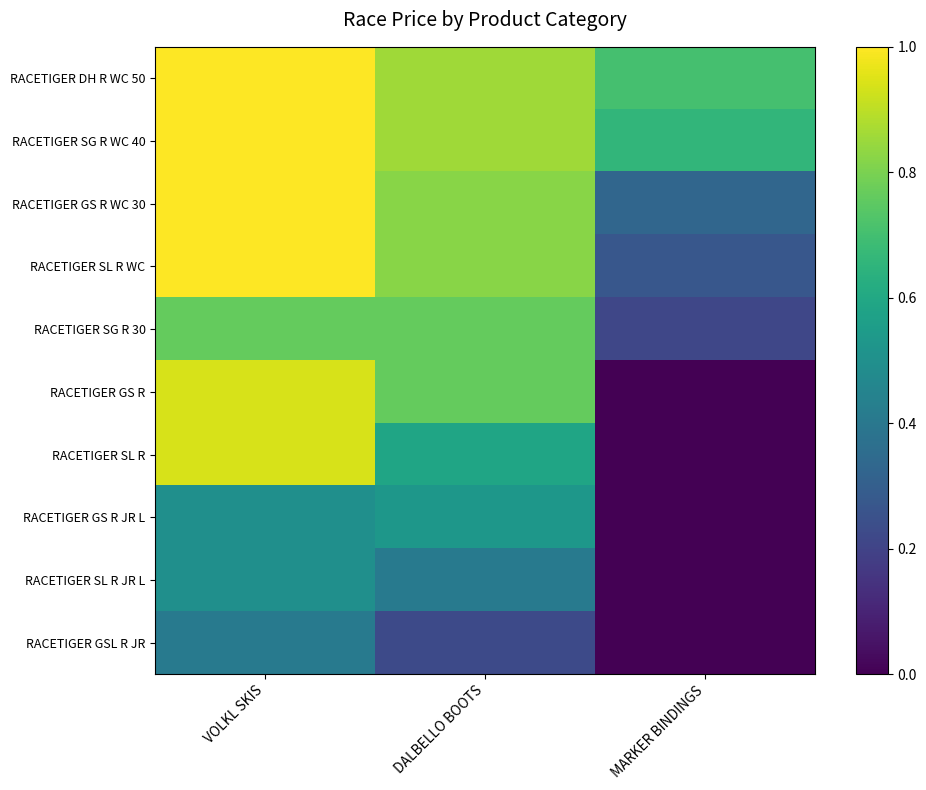

What is the maximum value shown in the chart?

1.0